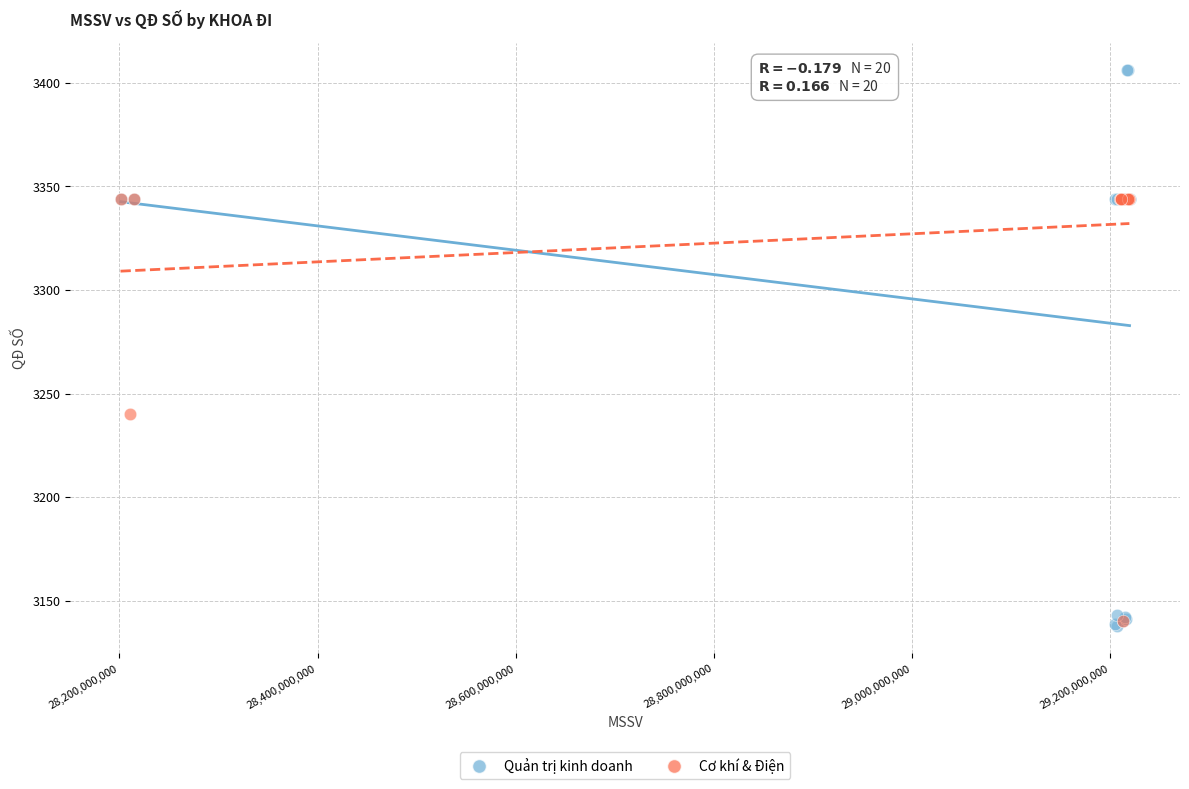

Which series reaches the maximum Y coordinate?

Quản trị kinh doanh